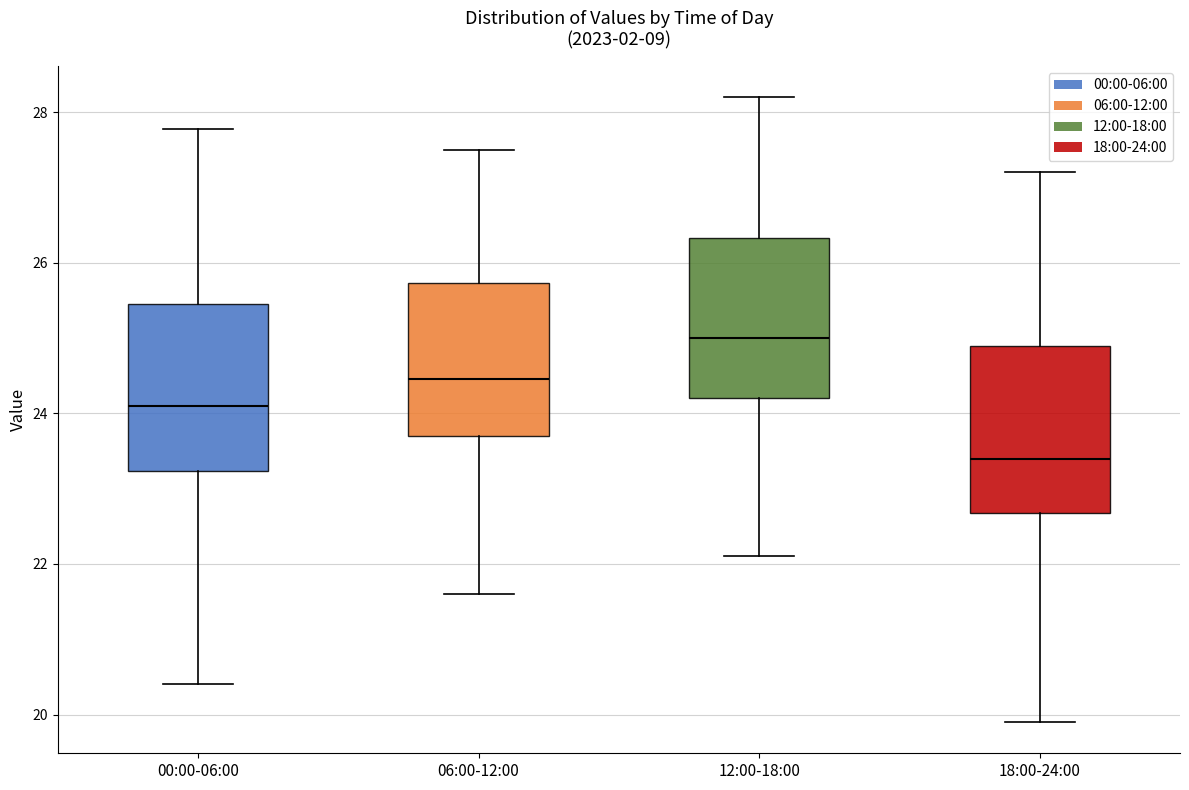

Reading left to right, read every box against the y-axis: the position of its median line, the range the box covers, and the ends of its whiskers. The values are not printed on the chart, so give them approximately, as read against the axis.

00:00-06:00: median 24.2, box 23.2 to 25.4, whiskers 20.4 to 27.8
06:00-12:00: median 24.4, box 23.8 to 25.8, whiskers 21.6 to 27.6
12:00-18:00: median 25.0, box 24.2 to 26.4, whiskers 22.2 to 28.2
18:00-24:00: median 23.4, box 22.6 to 25.0, whiskers 20.0 to 27.2